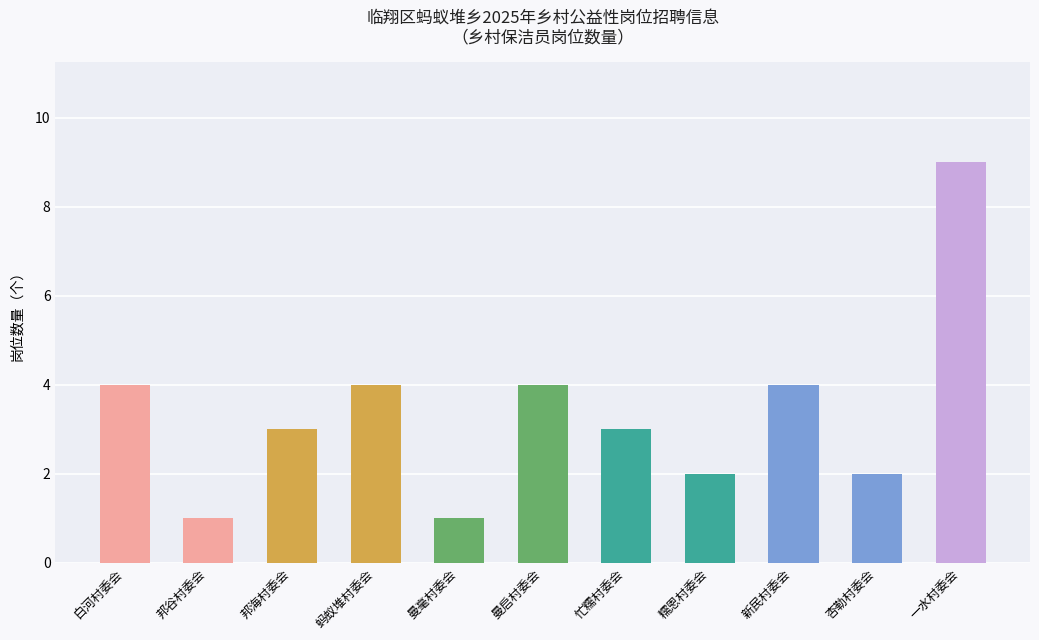

What is the value of the 10th bar from the left?

2